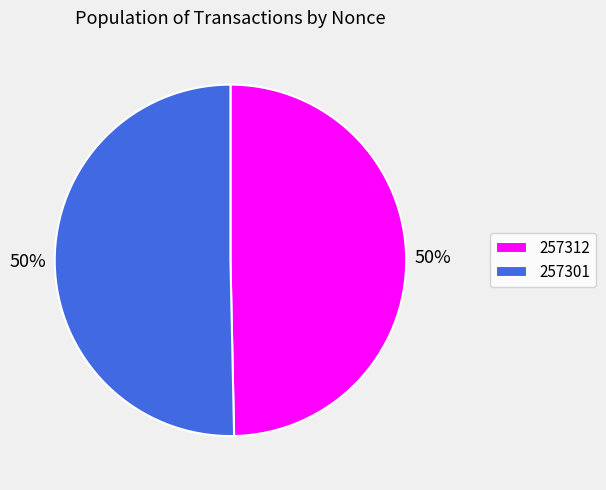

What is the ratio of the value at 257312 to the value at 257301?

1.0